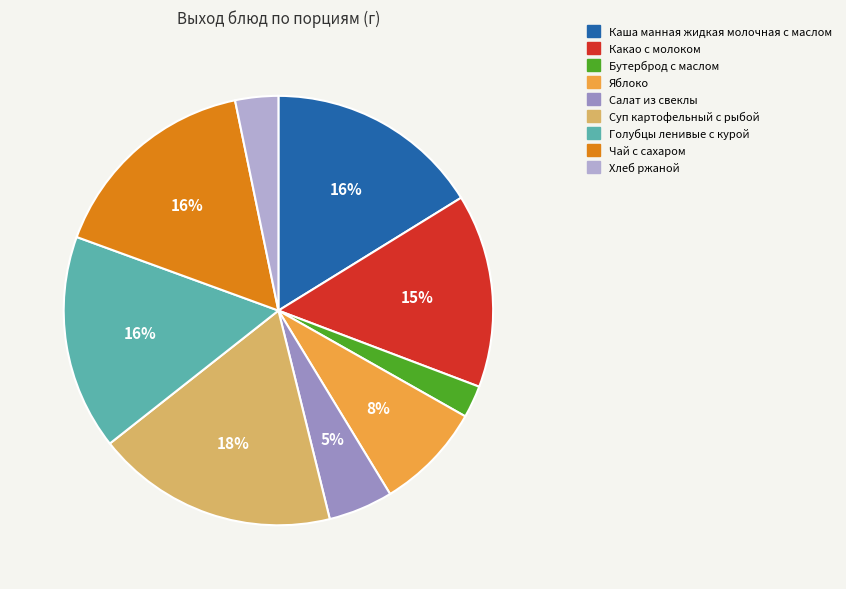

To the nearest percent, what percentage of the pie is Салат из свеклы?

5%